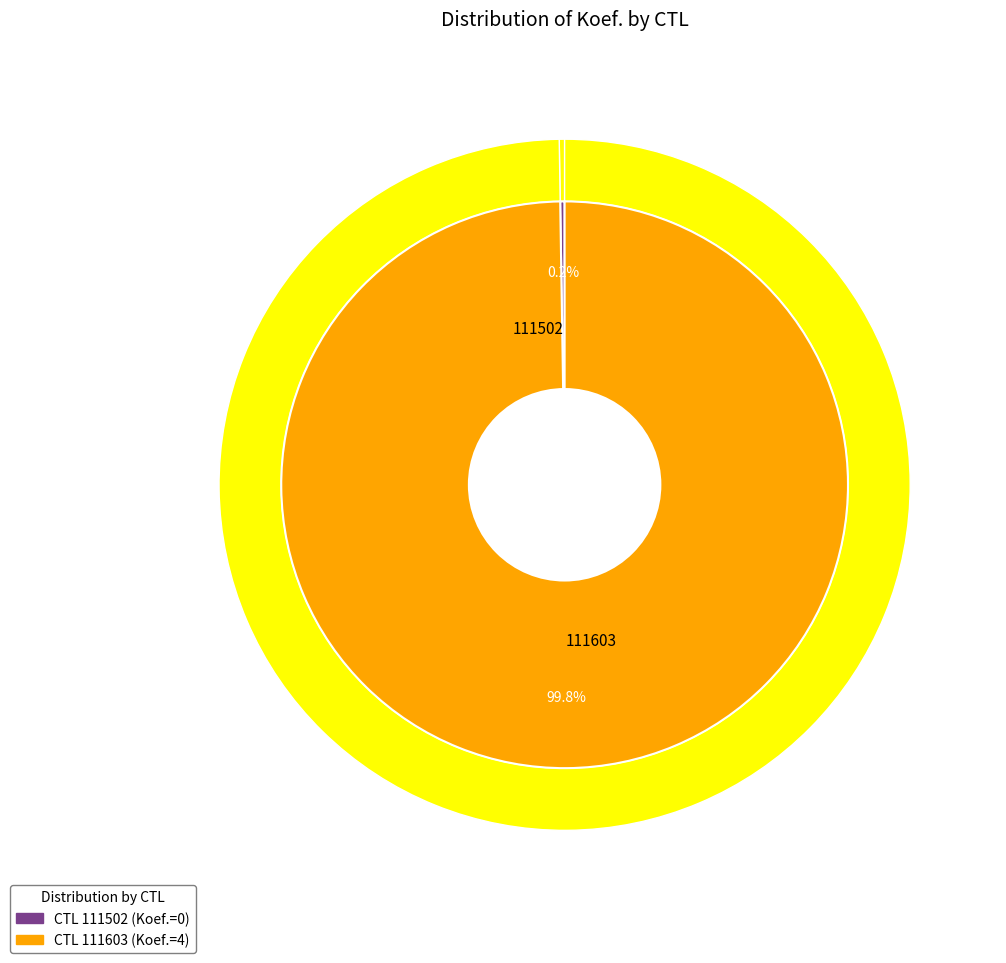

Rank the categories by value from lowest to highest.

111502, 111603